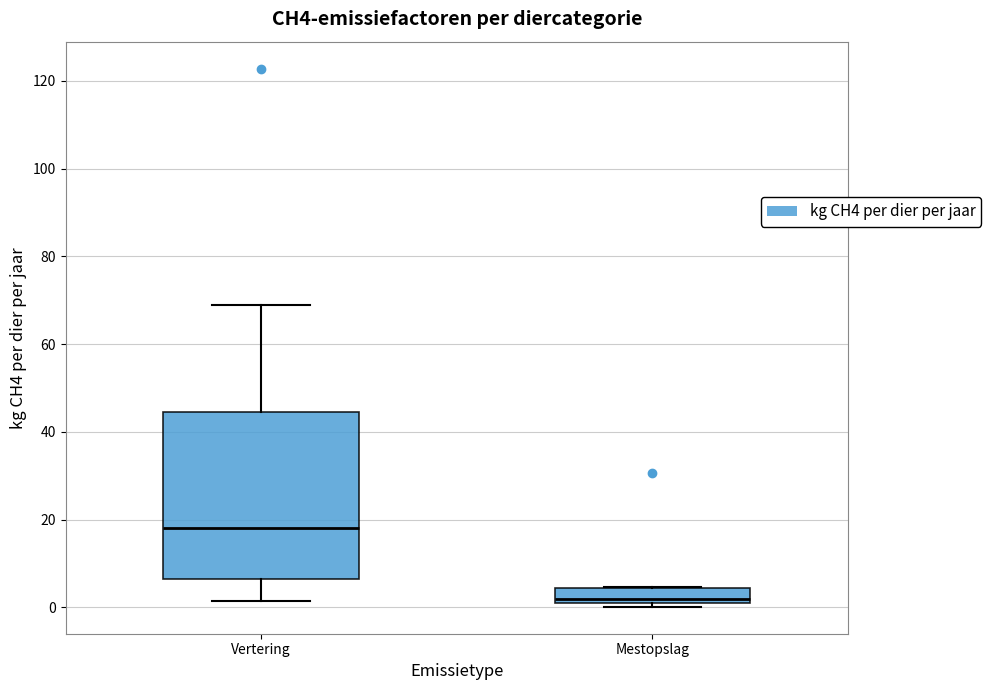

Where is the upper edge of the box for Vertering on the y-axis? The values are not printed on the chart, so give them approximately, as read against the axis.

44